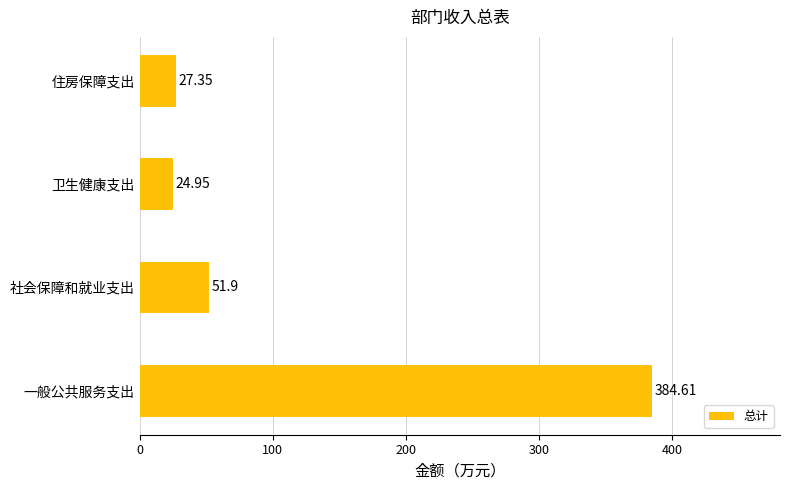

Where is the data nearest to the value 204?

社会保障和就业支出